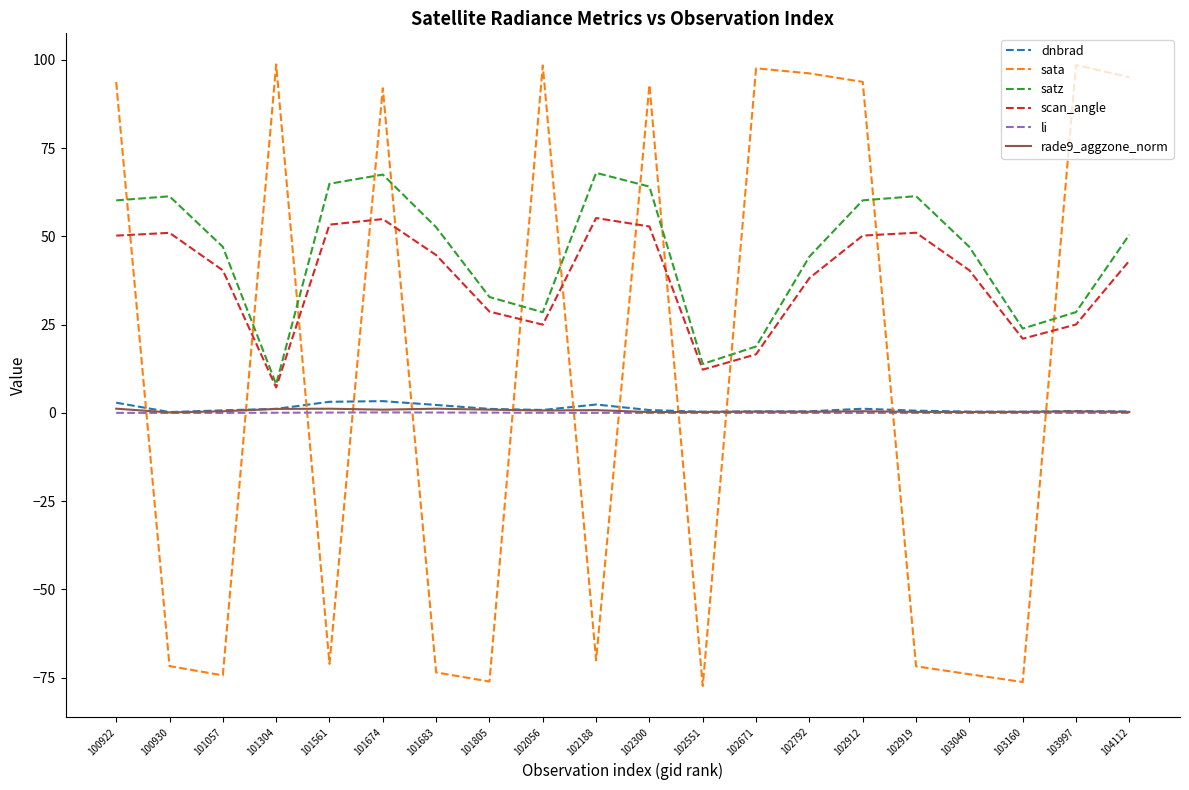

What are all the series names shown in the legend?

dnbrad, sata, satz, scan_angle, li, rade9_aggzone_norm